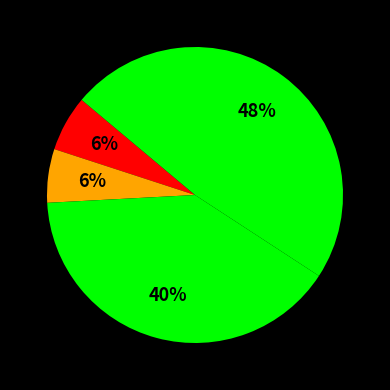

How many segments does this pie chart have?

4